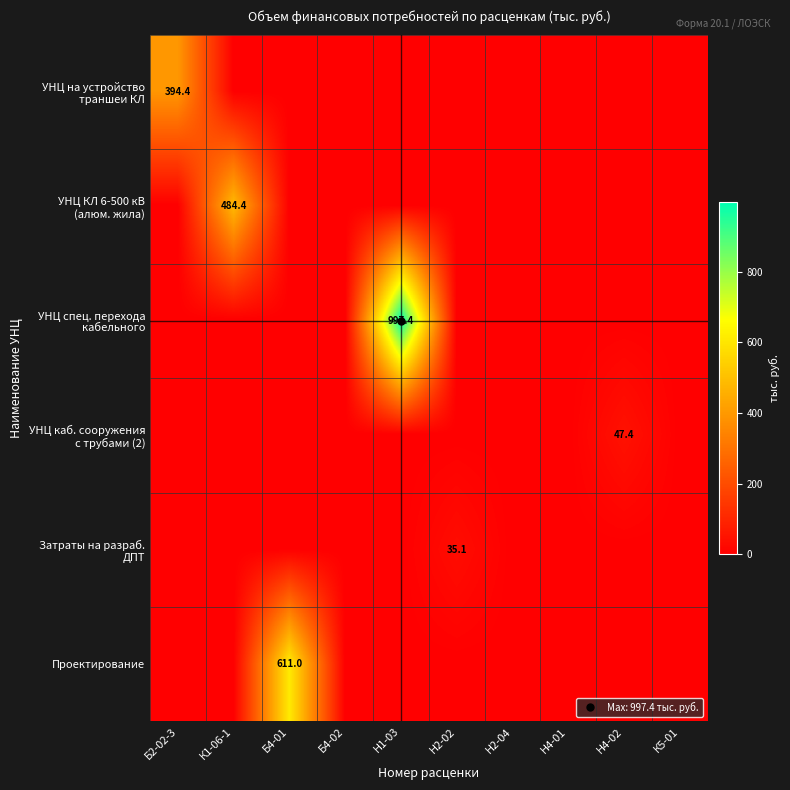

How many distinct data groups are displayed?

6